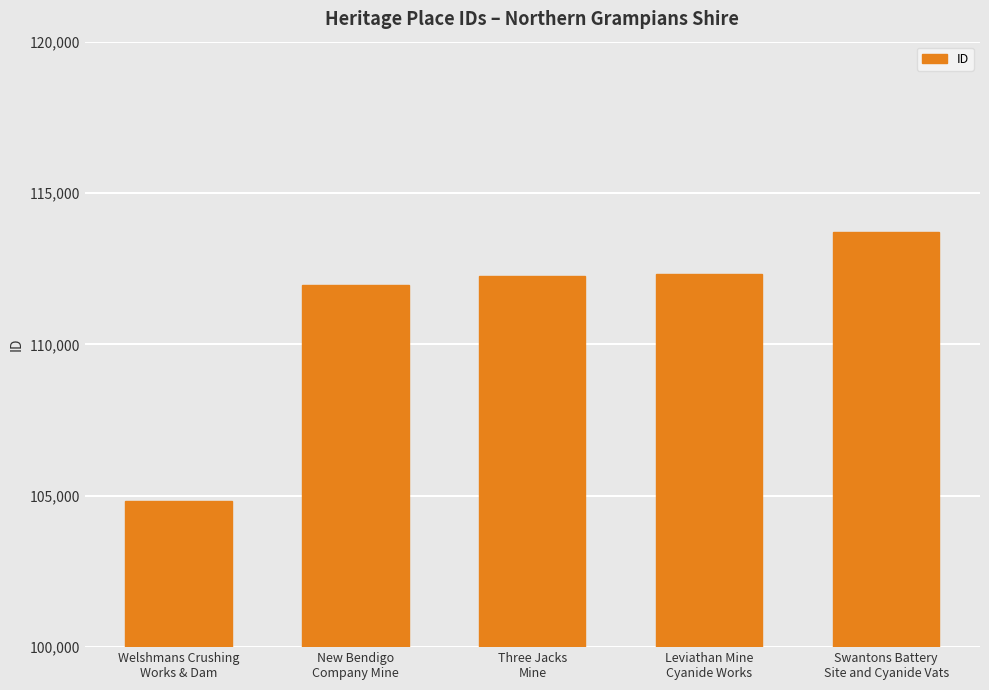

What is the difference between the maximum and minimum values?

8882